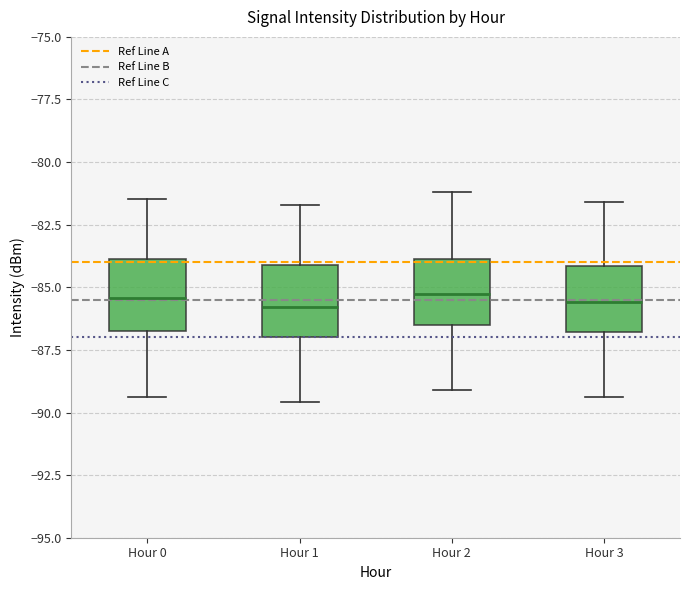

Reading left to right, transcribe this box plot: for each box, give where its median line is, the range the box spans, and where its two whiskers end, as read against the y-axis. The values are not printed on the chart, so give them approximately, as read against the axis.

Hour 0: median -85.5, box -86.5 to -84.0, whiskers -89.5 to -81.5
Hour 1: median -86.0, box -87.0 to -84.0, whiskers -89.5 to -81.5
Hour 2: median -85.0, box -86.5 to -84.0, whiskers -89.0 to -81.0
Hour 3: median -85.5, box -87.0 to -84.0, whiskers -89.5 to -81.5